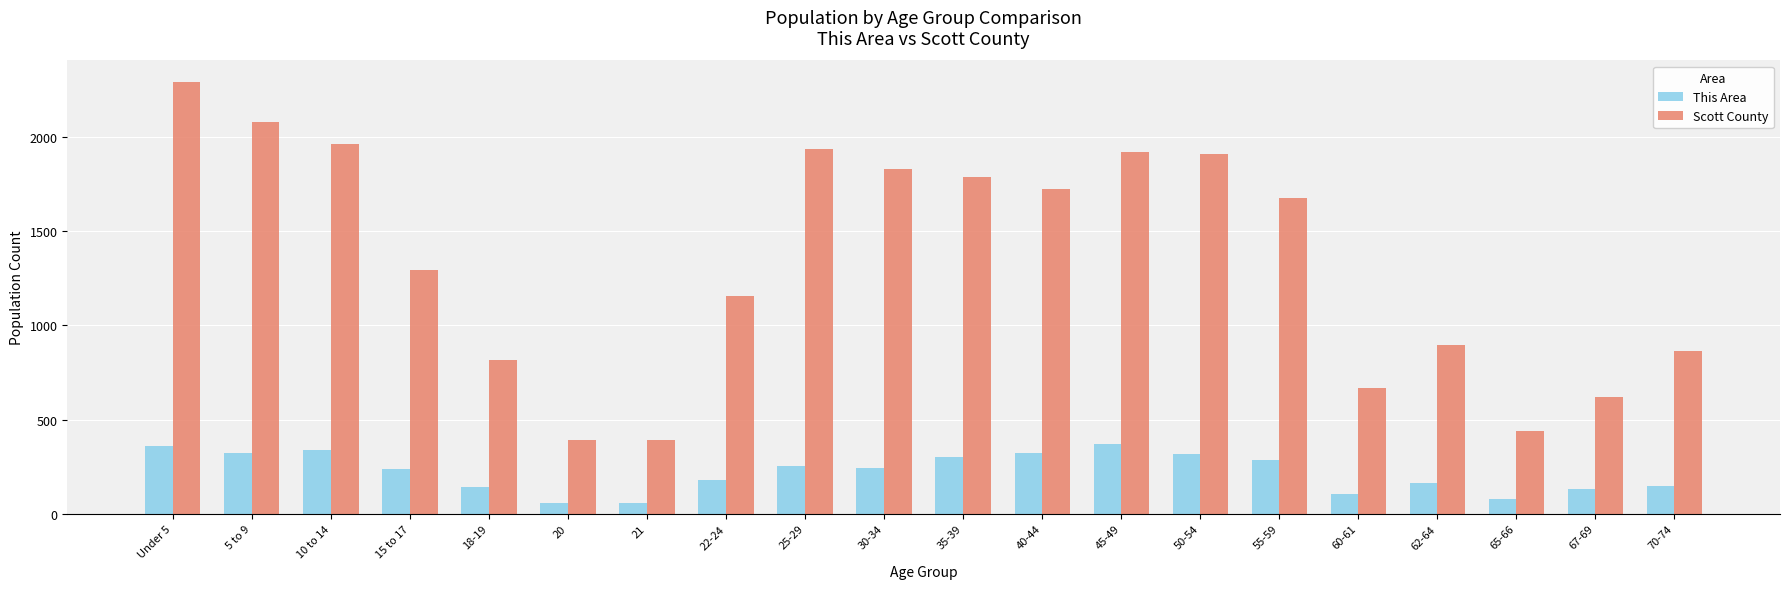

What is the spread (max minus min) of values at 30-34?

1588